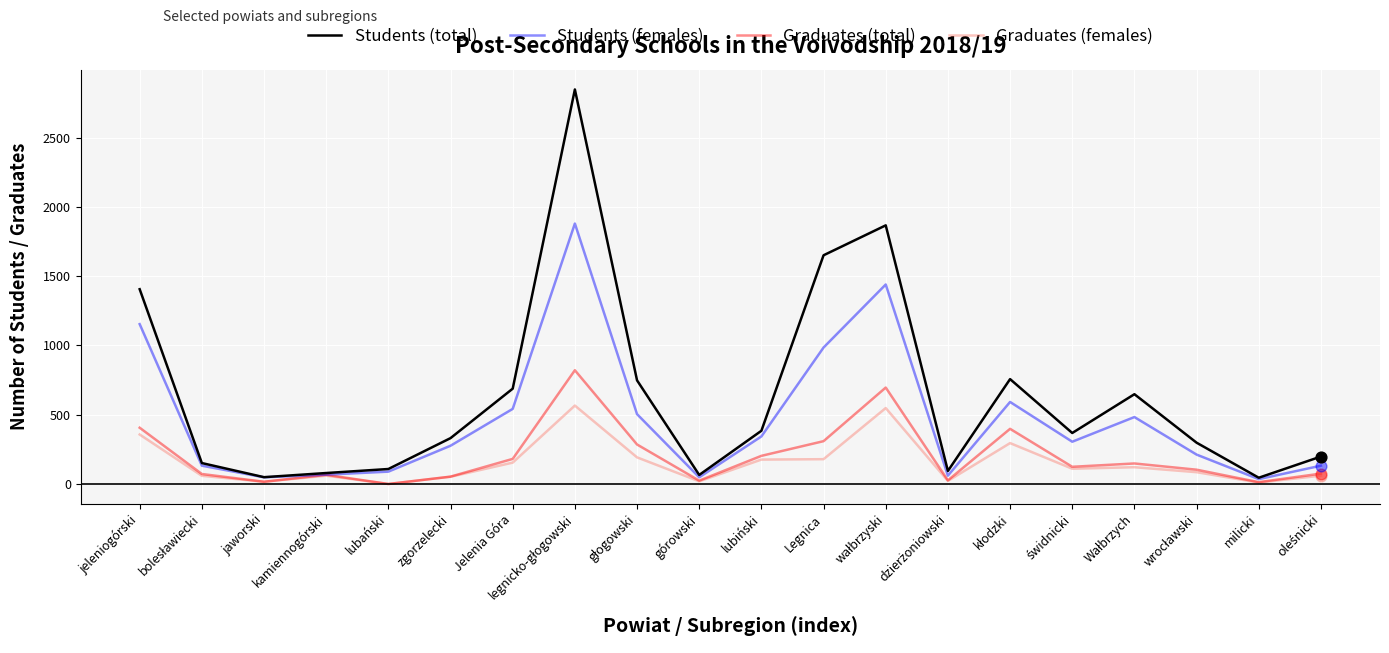

Which series has the widest spread of values?

Students (total)